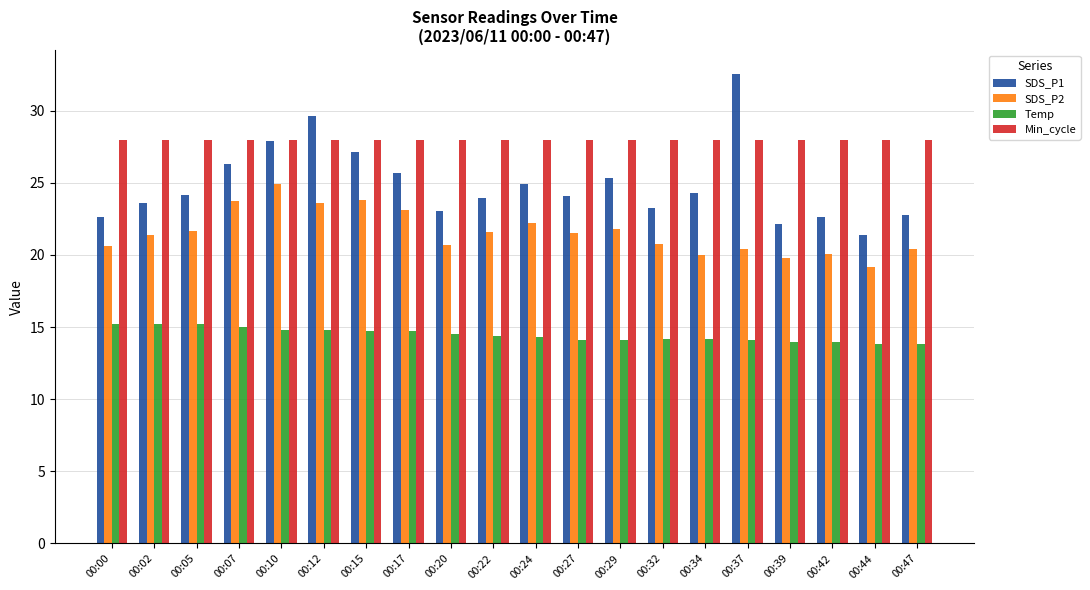

Is it true that Min_cycle equals 28.0 at 00:07?

True